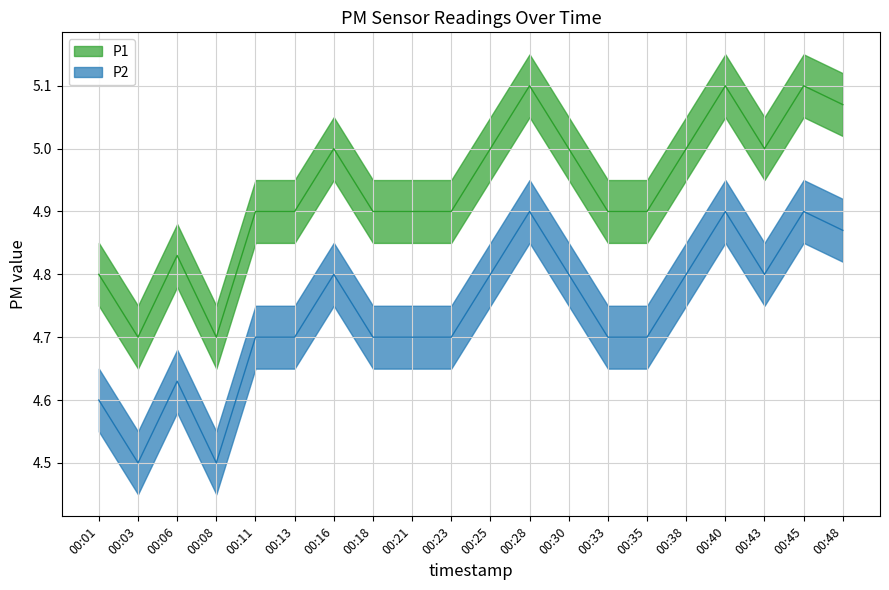

At which category is the sum across all series the highest?

00:28